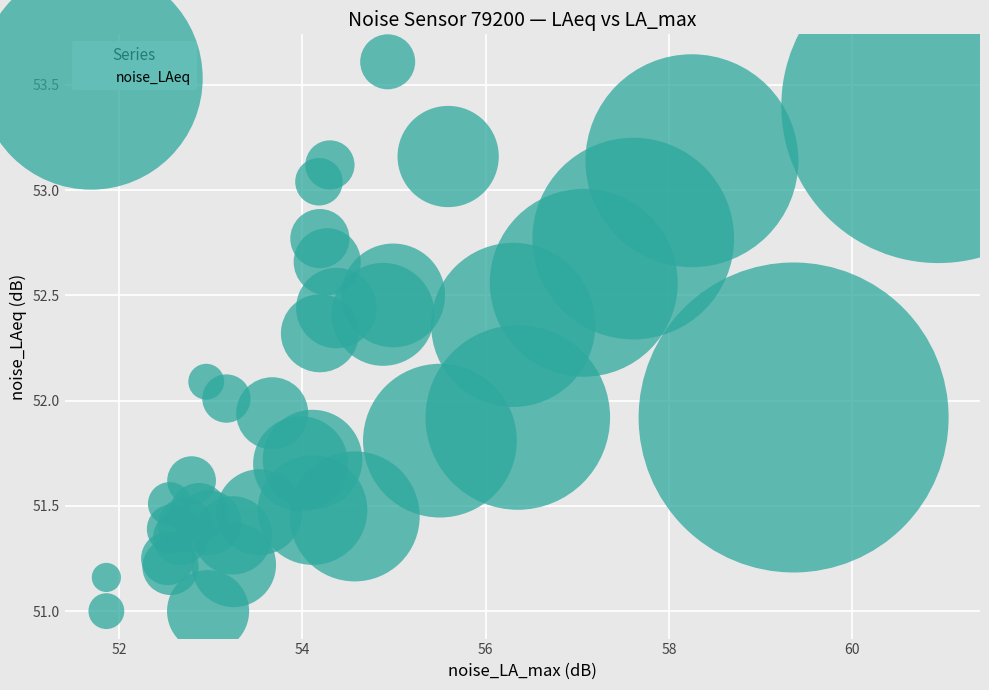

What is the range of Y values (max minus min)?

2.6